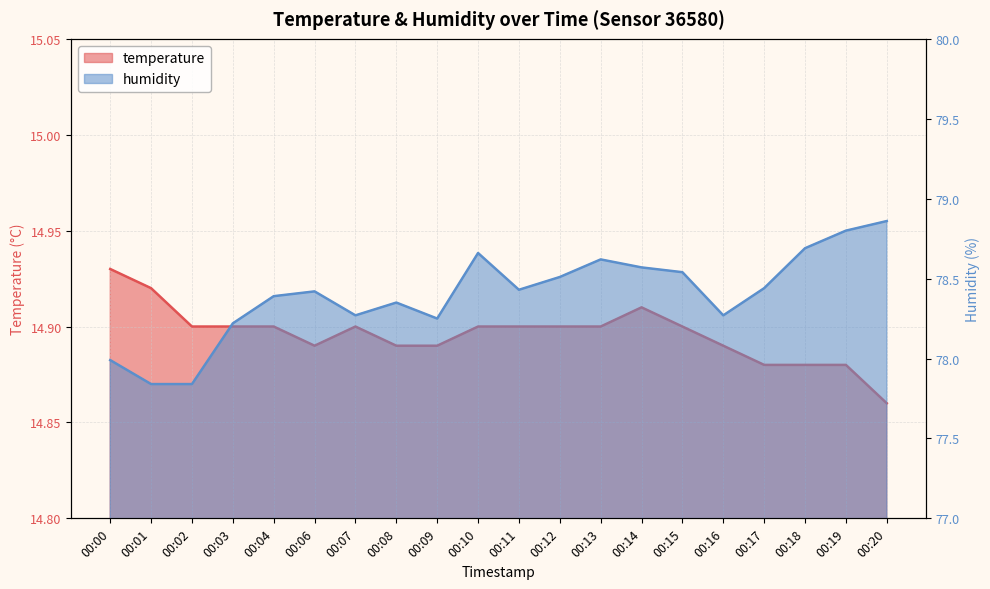

At 00:14, list the series in order from largest to smallest.

humidity, temperature